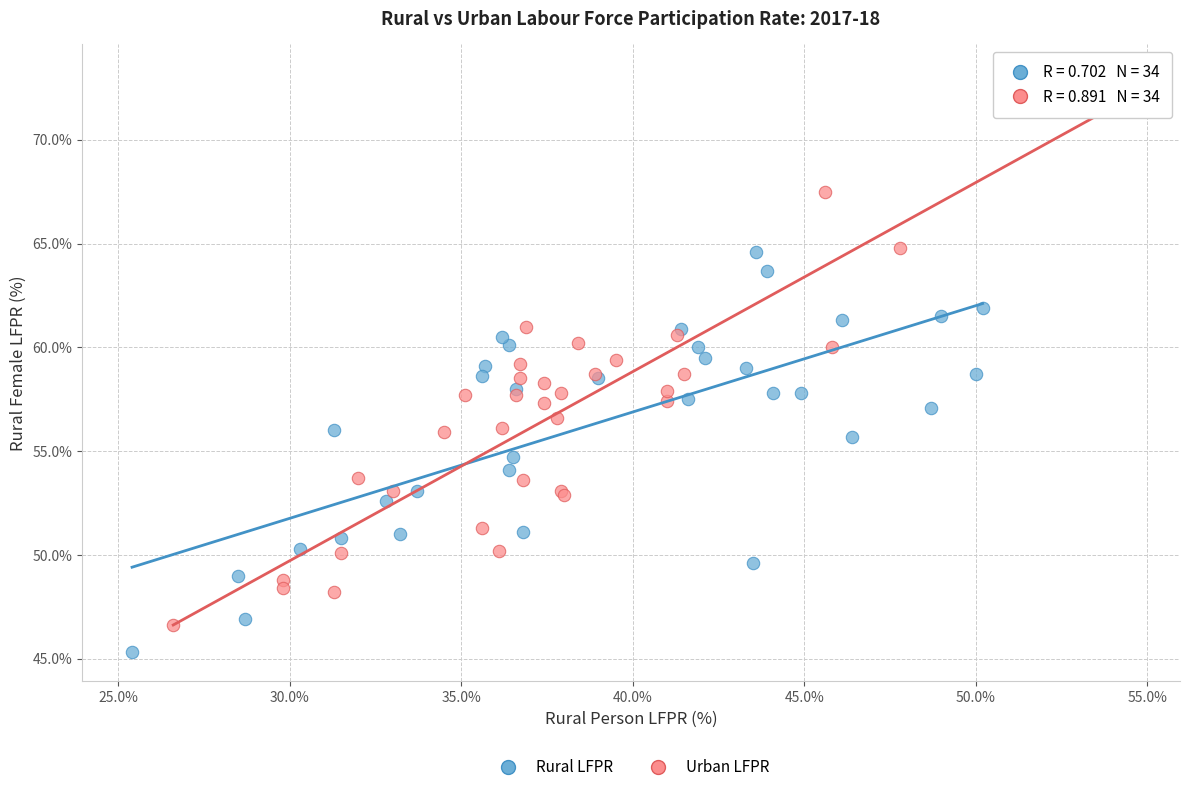

What are all the series names shown in the legend?

Rural LFPR, Urban LFPR